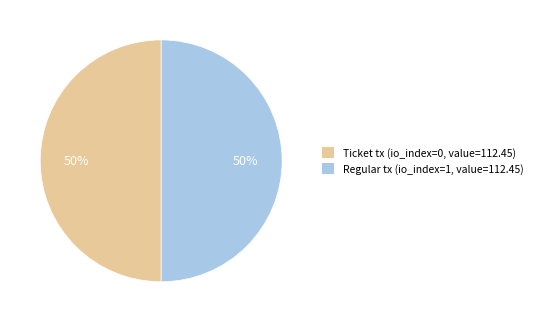

Is it true that Regular tx (io_index=1, value=112.45) is 64% of the pie?

False